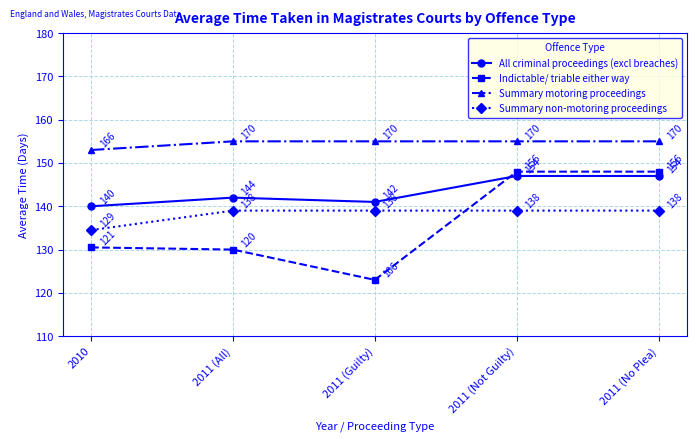

Rank the series by their maximum value, from highest to lowest.

Summary motoring proceedings, Indictable/ triable either way, All criminal proceedings (excl breaches), Summary non-motoring proceedings